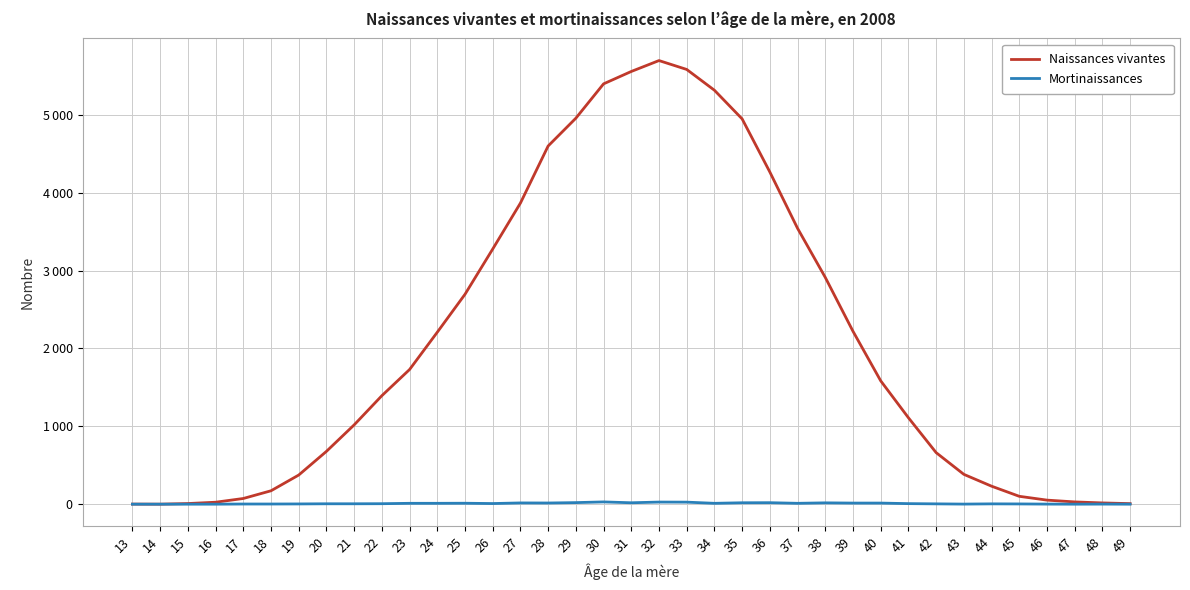

True or false: Naissances vivantes has more than 0 points higher than both neighbors.

True